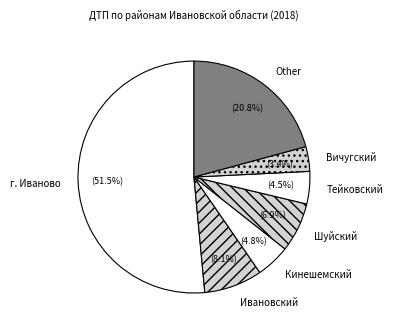

What is the majority slice?

г. Иваново